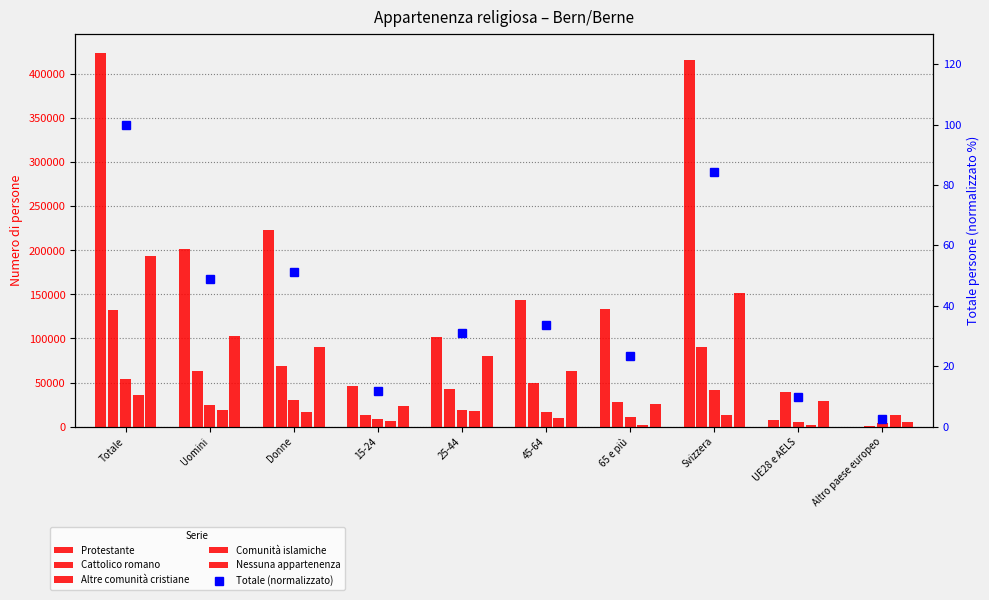

Is it true that Totale (normalizzato) equals 48.9 at Uomini?

True